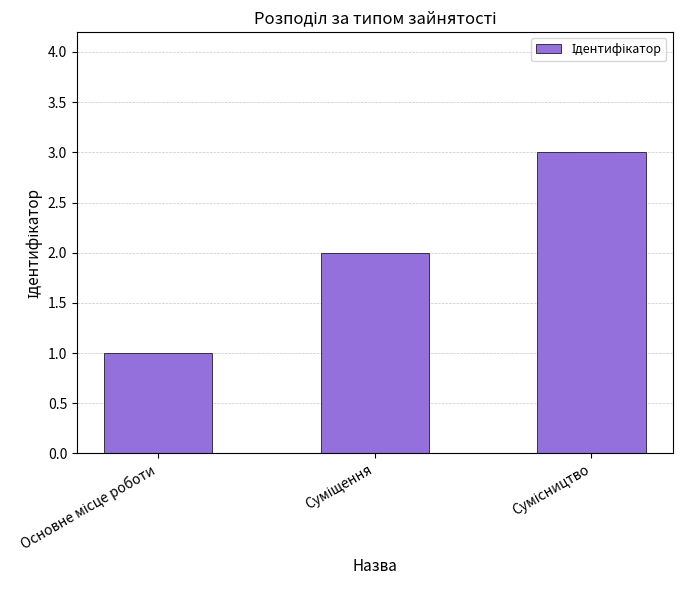

What is the maximum value shown in the chart?

3